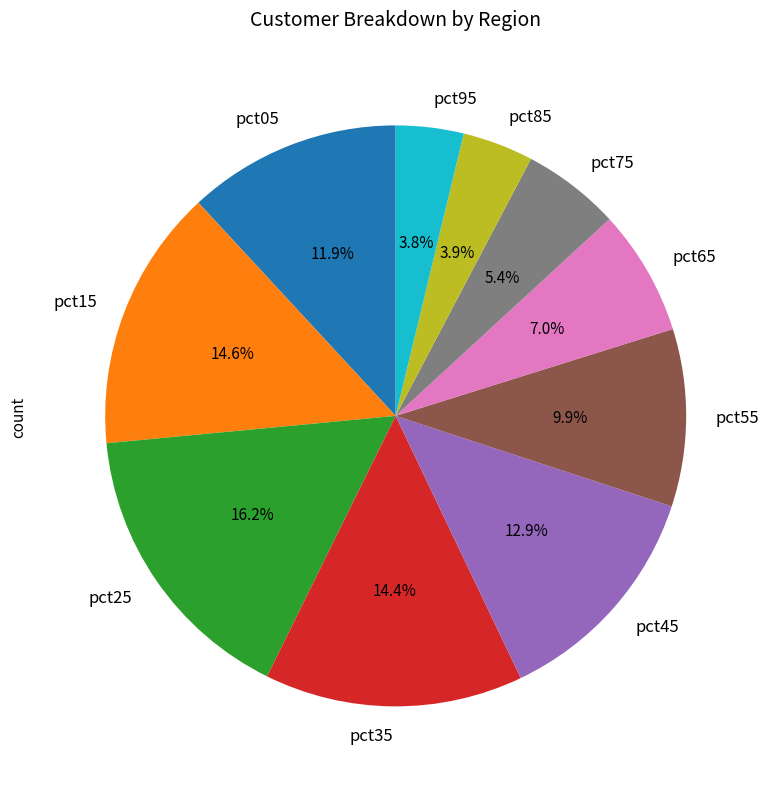

Combined, do pct95 and pct65 account for over 50%?

No